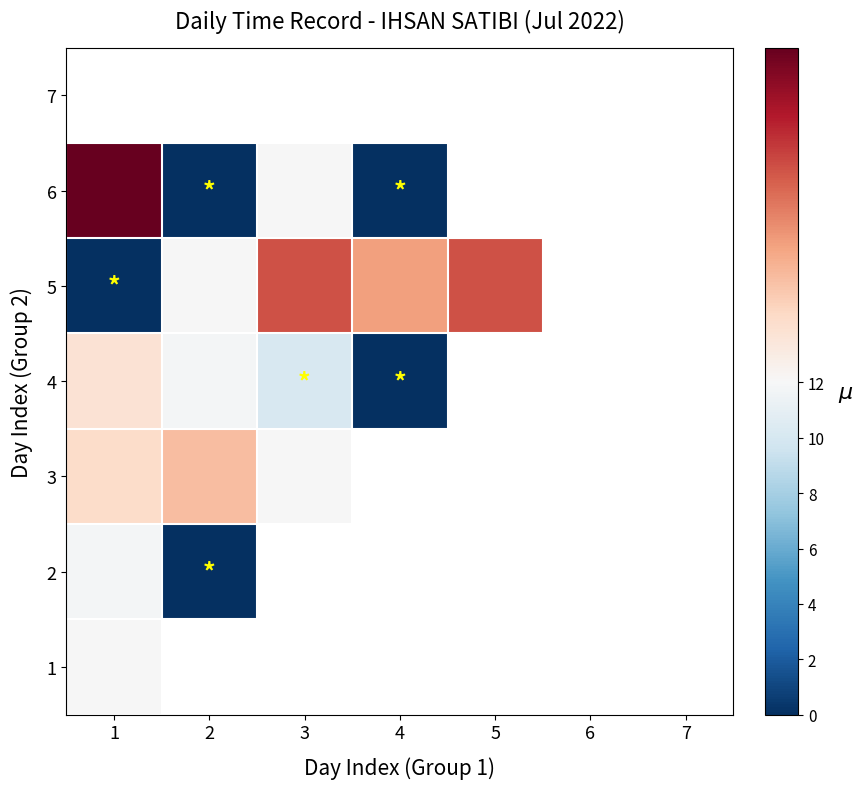

Which label corresponds to the smallest value in the chart?

2